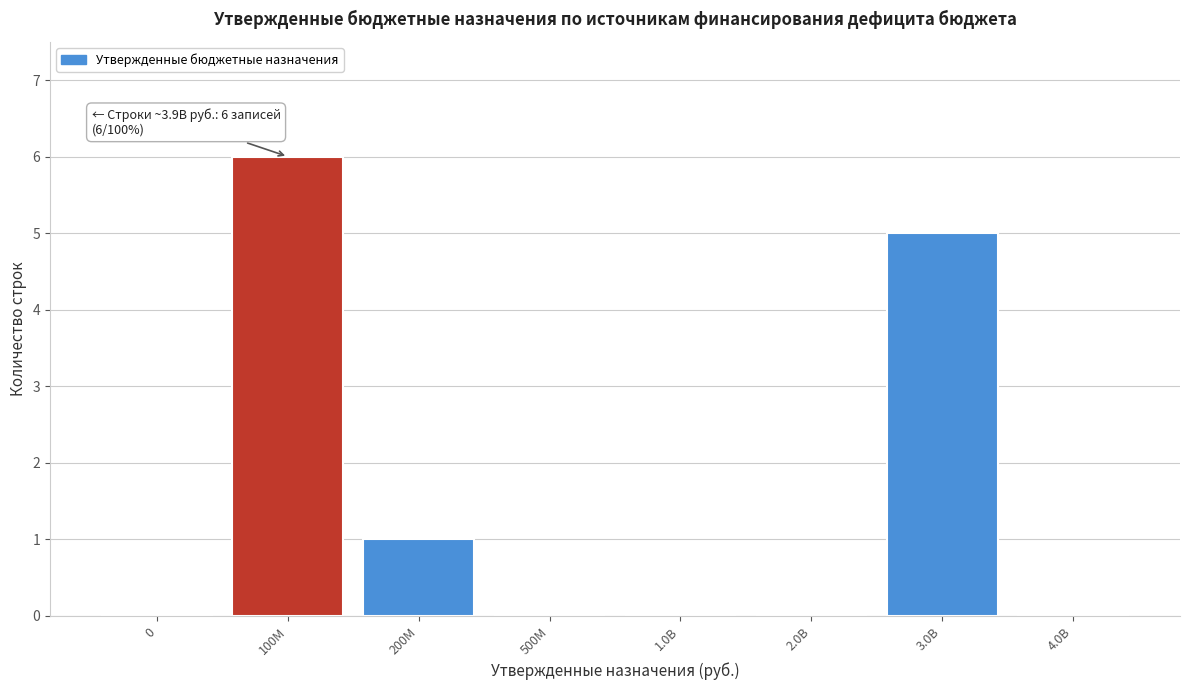

Reading right to left, transcribe all the data shown in this chart.

4.0B=0	3.0B=5	2.0B=0	1.0B=0	500M=0	200M=1	100M=6	0=0